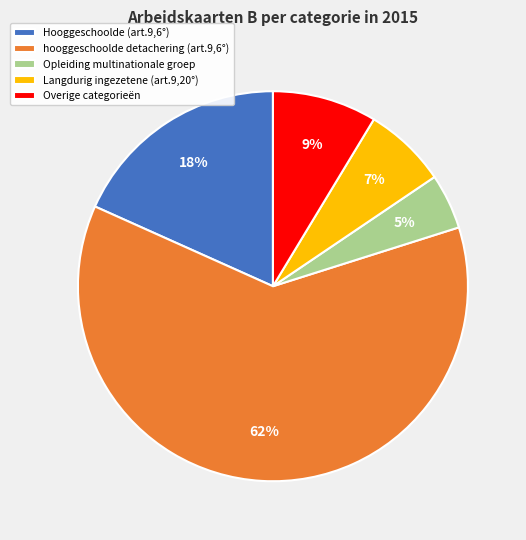

Does hooggeschoolde detachering (art.9,6°) account for over 50% of the chart?

Yes